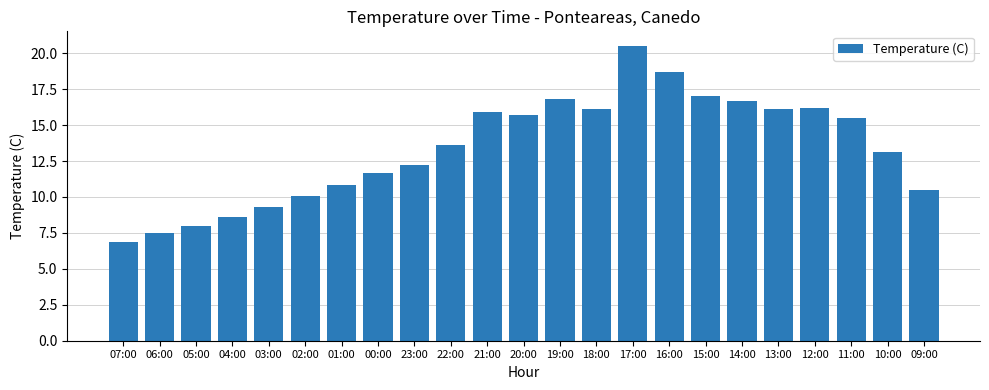

What is the greatest value displayed?

20.5